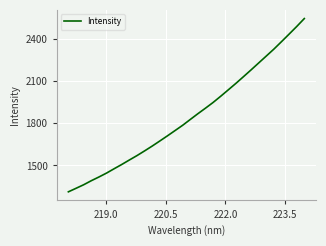

True or false: there are more than 2 points higher than both neighbors.

False